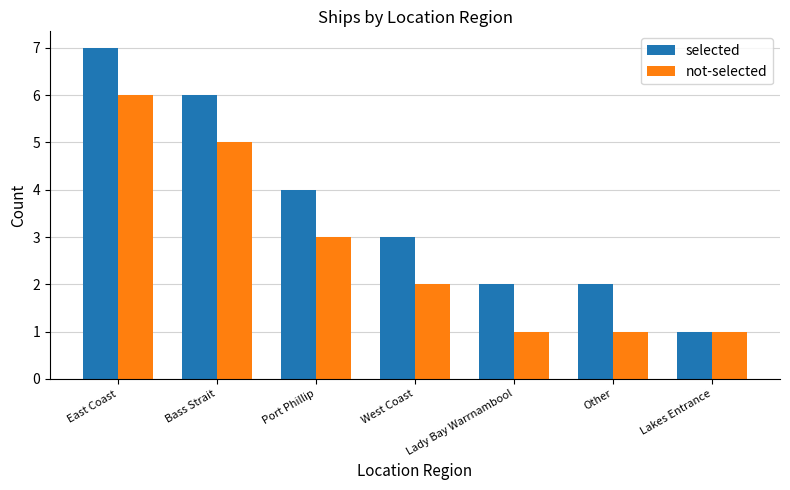

Is it true that selected equals 2 at Lady Bay Warrnambool?

True